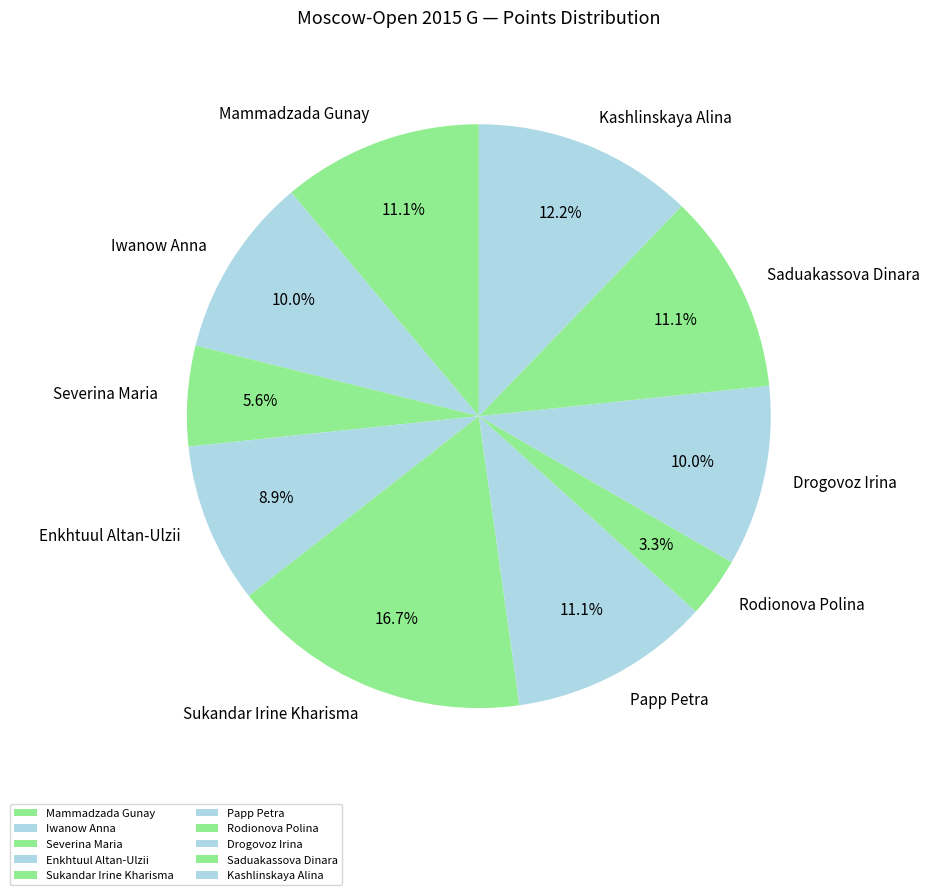

Is there any slice that represents more than half of the pie?

No